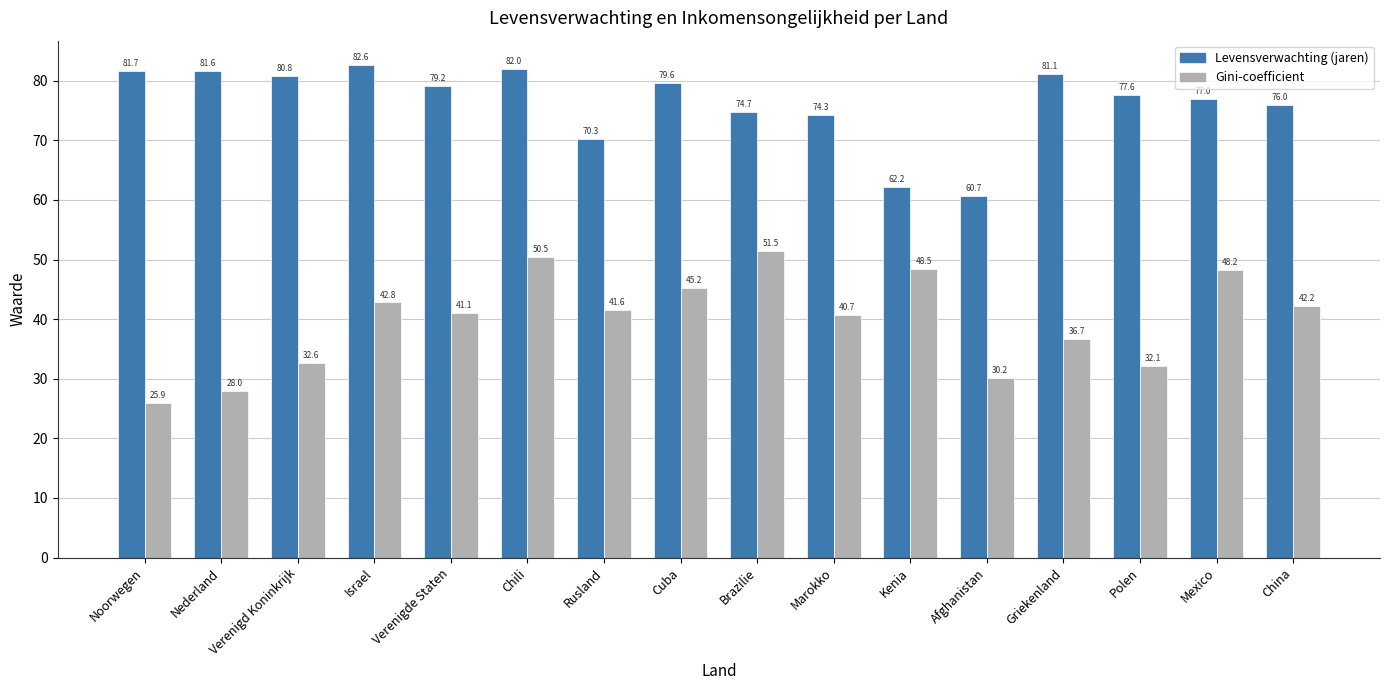

Which label corresponds to the largest value in the chart?

Israel